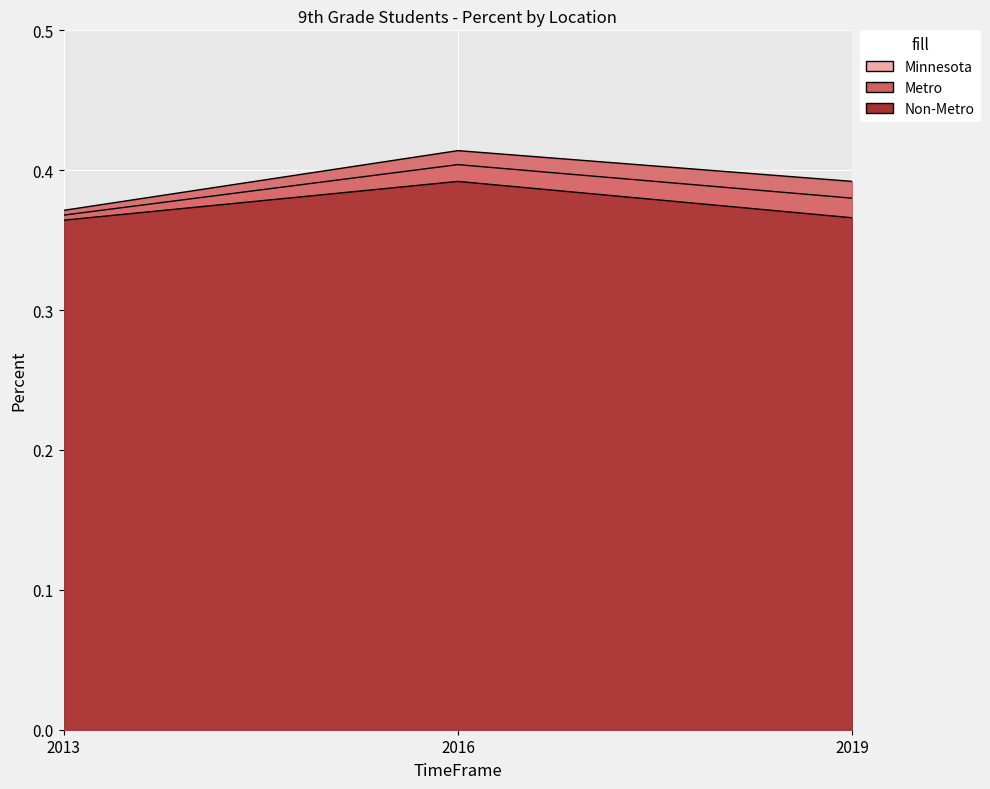

Which has a higher value, 2019 or 2013?

2019